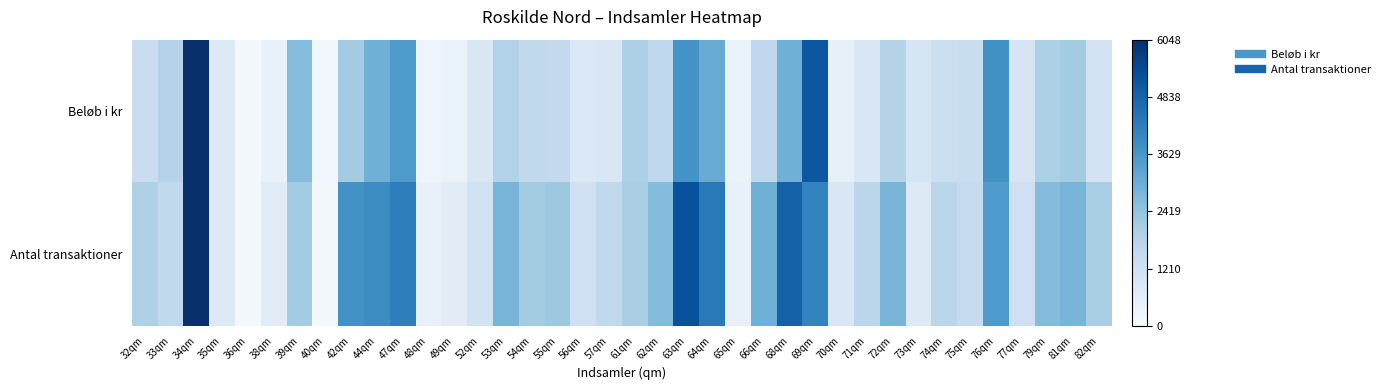

Rank the series at 73qm from lowest to highest value.

Antal transaktioner, Beløb i kr